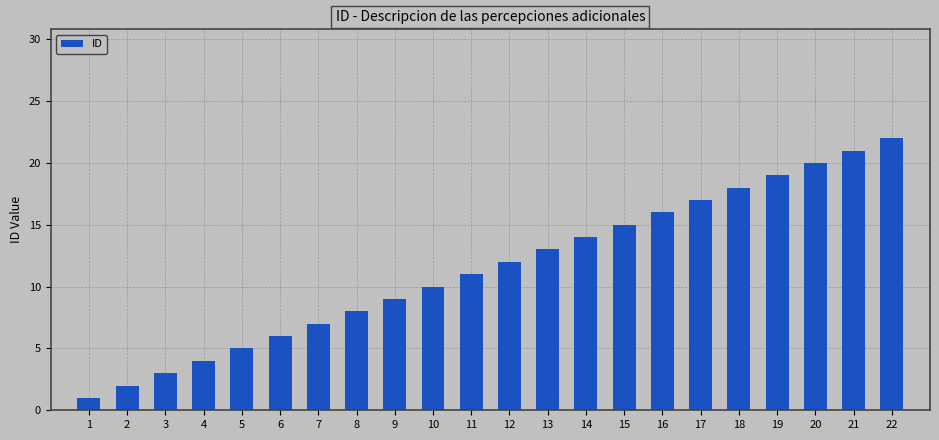

What is the difference between the maximum and minimum values?

21